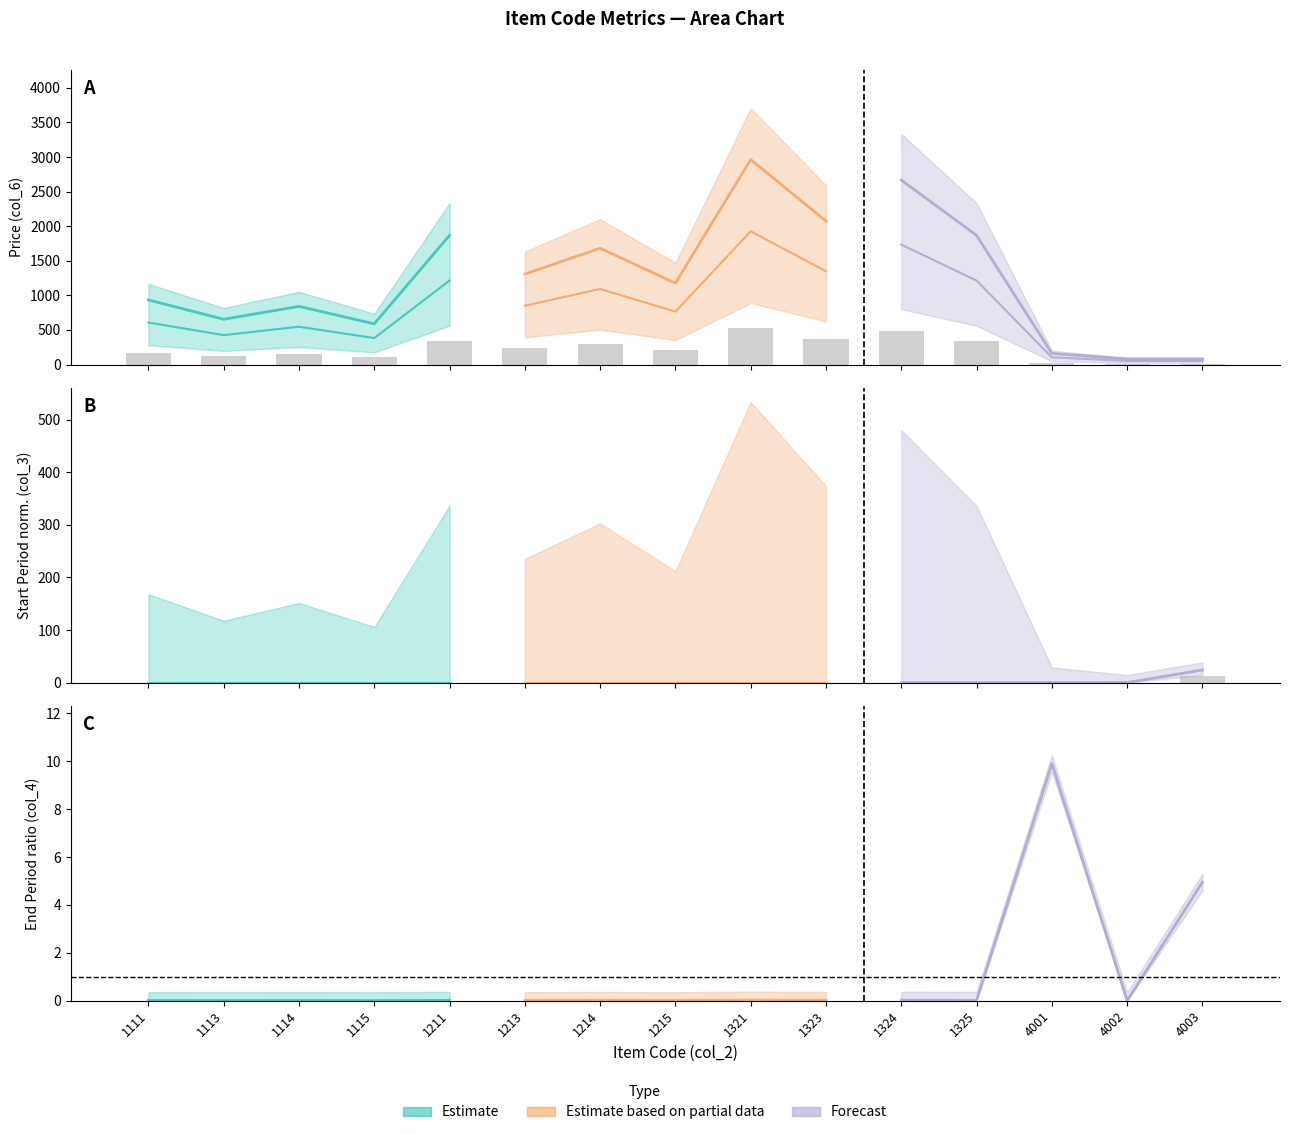

Reading right to left, list all the values displayed in this chart.

col_6 (price): 14.4	14.4	28.8	336.1	480.1	373.3	533.3	211.9	302.6	235.4	336.2	105.8	151.4	117.7	168.1
col_3 (start): 13.2	0.0	0.0	0.0	0.0	0.0	0.0	0.0	0.0	0.0	0.0	0.0	0.0	0.0	0.0